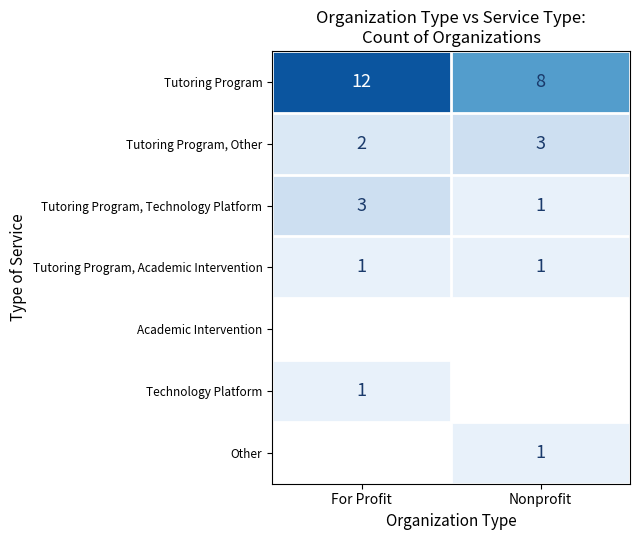

The Tutoring Program series shows 8 at Nonprofit. True or false?

True